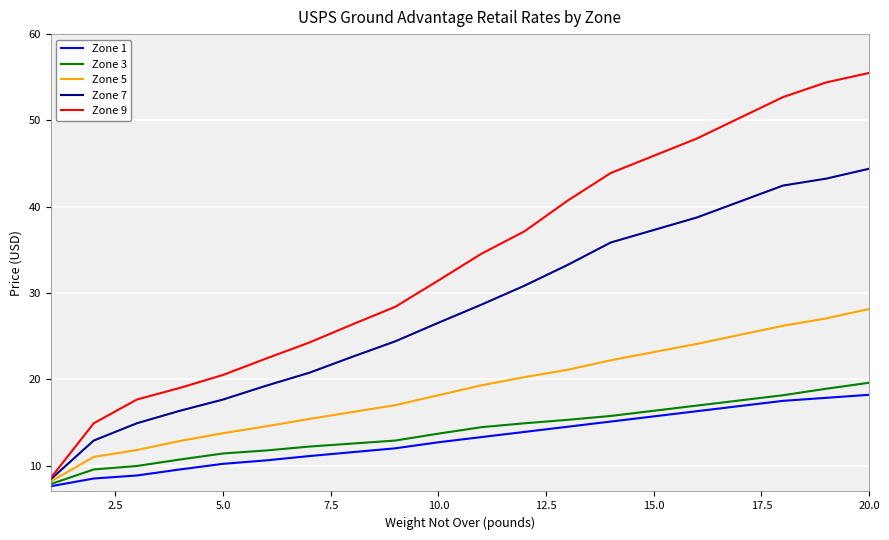

What is the maximum value for Zone 9?

55.5